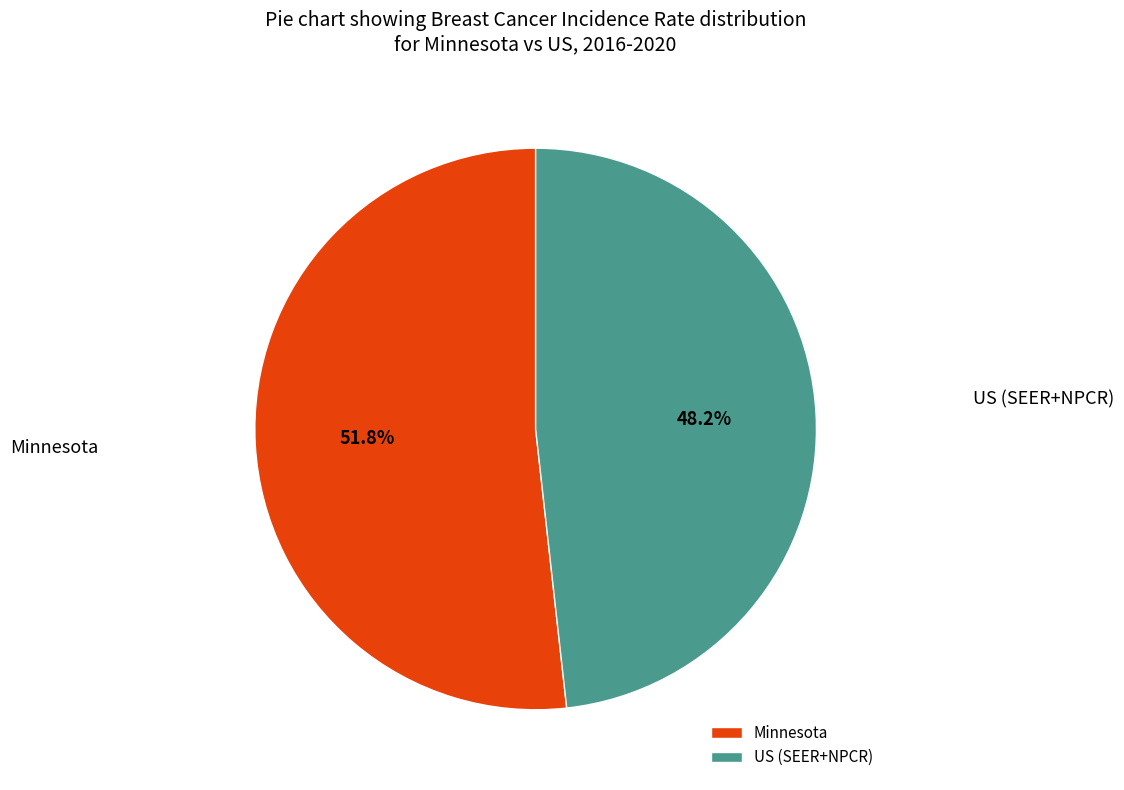

The US (SEER+NPCR) slice represents 57% of the pie. True or false?

False